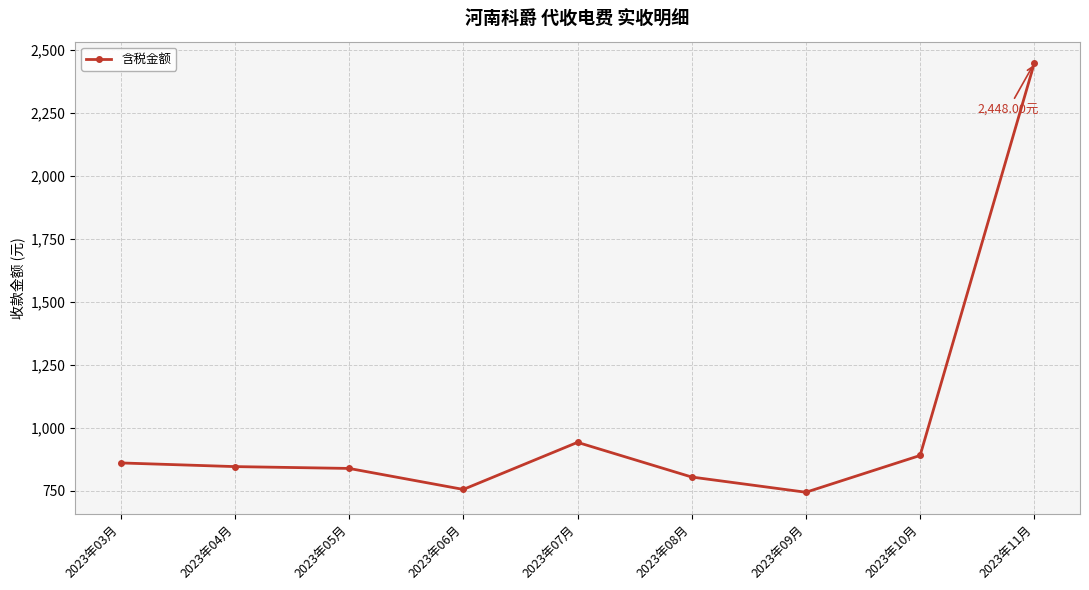

What is the change in value from 2023年10月 to 2023年11月?

+1558.7